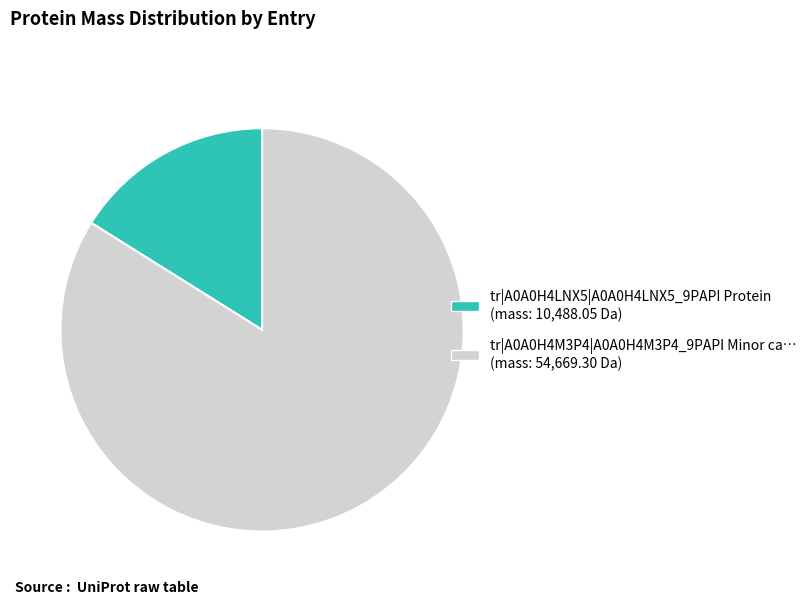

True or false: tr|A0A0H4LNX5|A0A0H4LNX5_9PAPI accounts for 29% of the total.

False